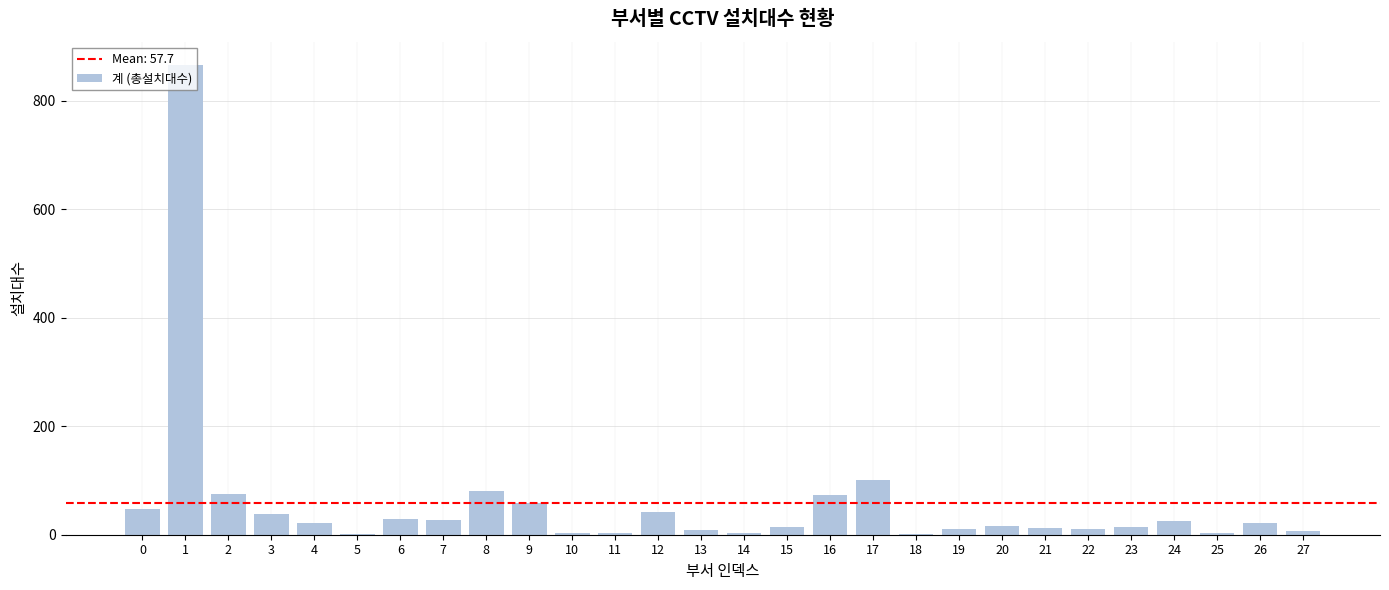

Are the bars horizontal?

No